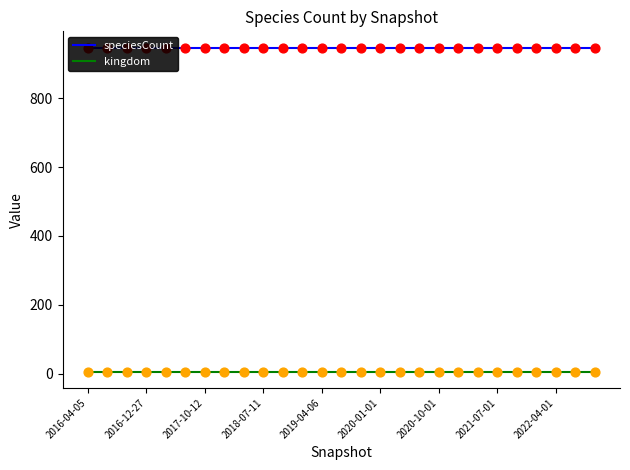

What are all the series names shown in the legend?

speciesCount, kingdom